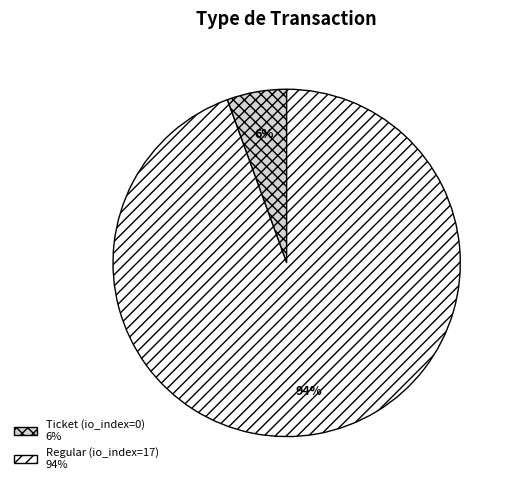

How many segments does this pie chart have?

2